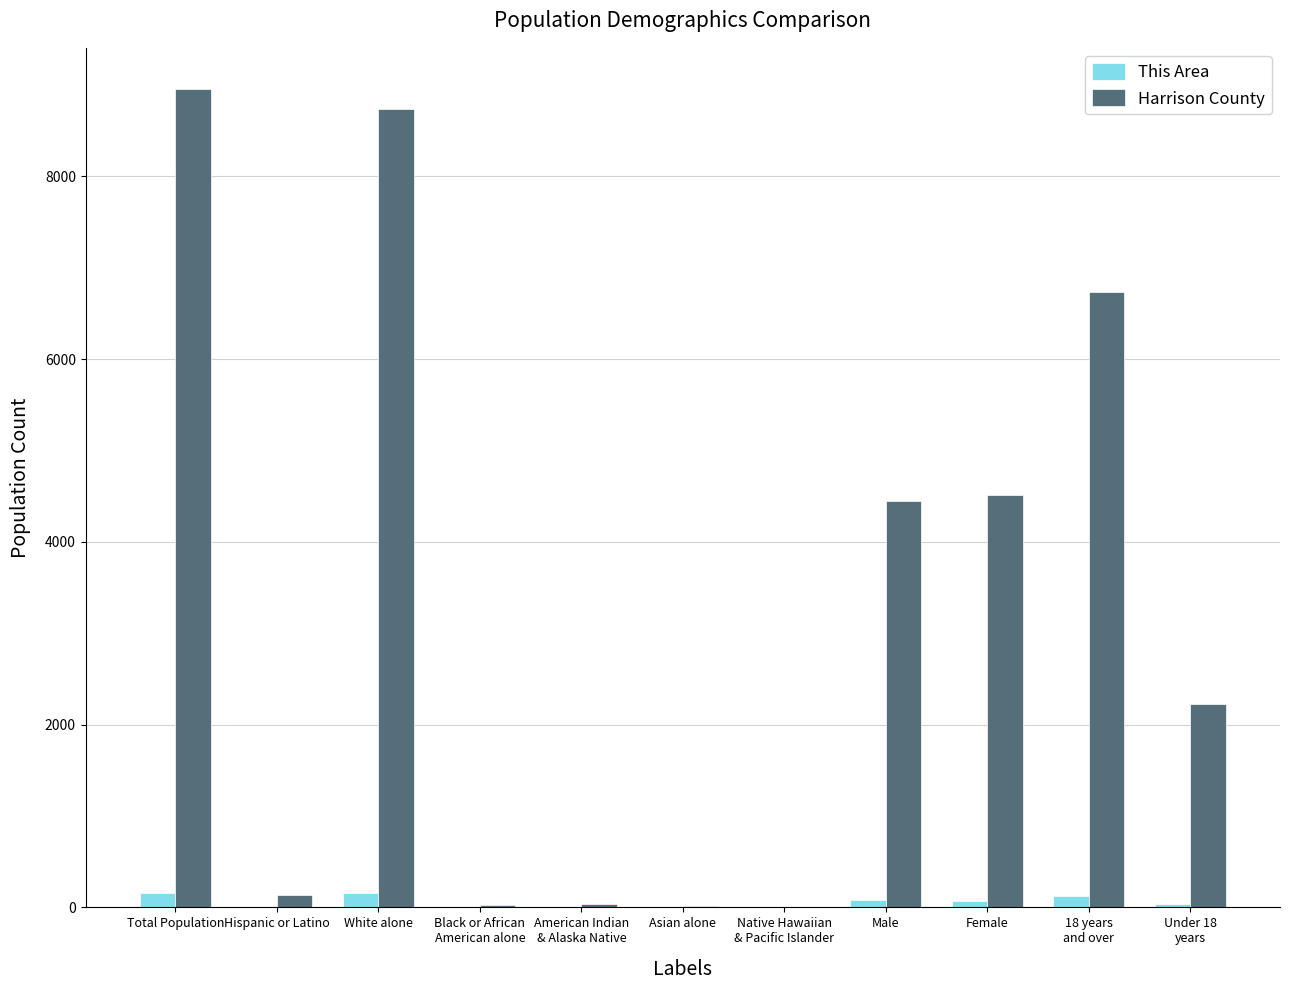

Is the value of This Area at Total Population greater than the value of Harrison County at Female?

No